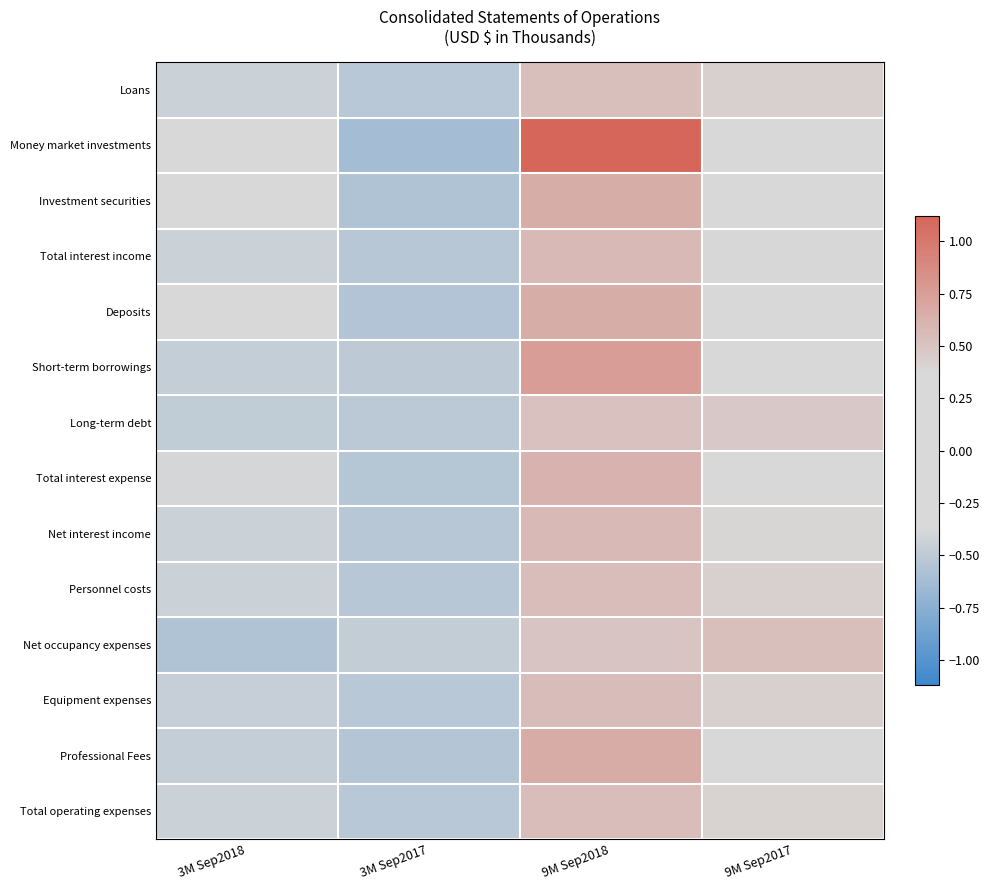

At which category is the sum across all series the highest?

9M Sep2018